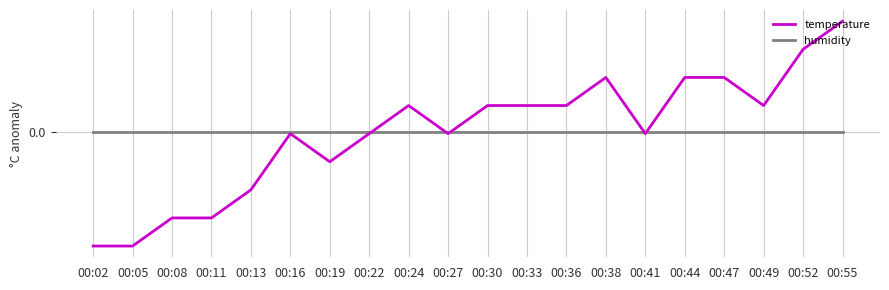

Reading left to right, transcribe all the data shown in this chart.

temperature: 00:02=-0.4	00:05=-0.4	00:08=-0.3	00:11=-0.3	00:13=-0.2	00:16=-0.0	00:19=-0.1	00:22=-0.0	00:24=0.1	00:27=-0.0	00:30=0.1	00:33=0.1	00:36=0.1	00:38=0.2	00:41=-0.0	00:44=0.2	00:47=0.2	00:49=0.1	00:52=0.3	00:55=0.4
humidity: 00:02=0.0	00:05=0.0	00:08=0.0	00:11=0.0	00:13=0.0	00:16=0.0	00:19=0.0	00:22=0.0	00:24=0.0	00:27=0.0	00:30=0.0	00:33=0.0	00:36=0.0	00:38=0.0	00:41=0.0	00:44=0.0	00:47=0.0	00:49=0.0	00:52=0.0	00:55=0.0